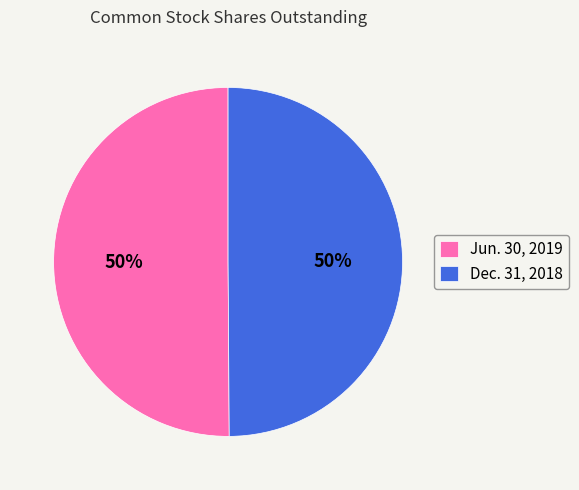

What is the ratio of the value at Jun. 30, 2019 to the value at Dec. 31, 2018?

1.0